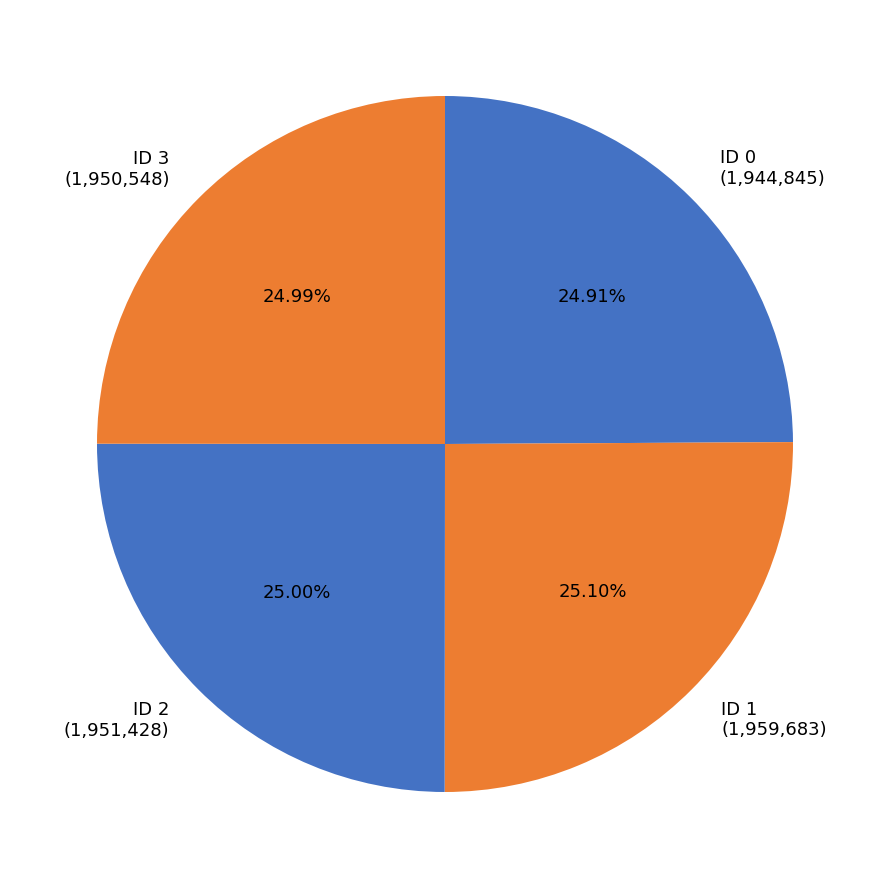

How many slices are in this pie chart?

4